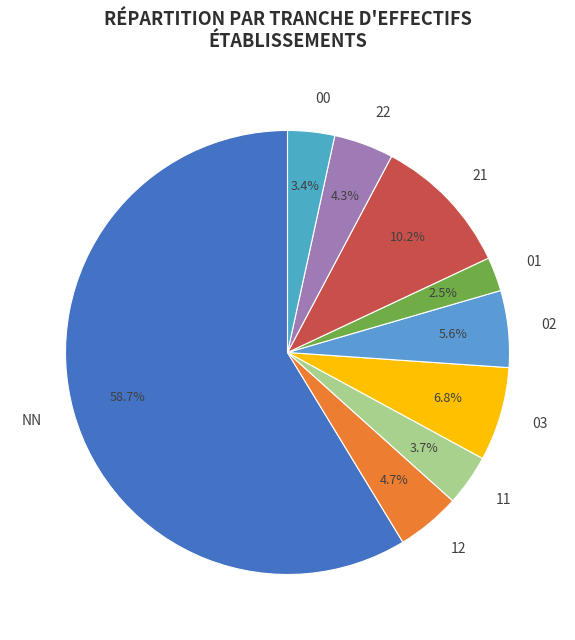

Approximately how many times larger is the value at 21 compared to 01?

4.1